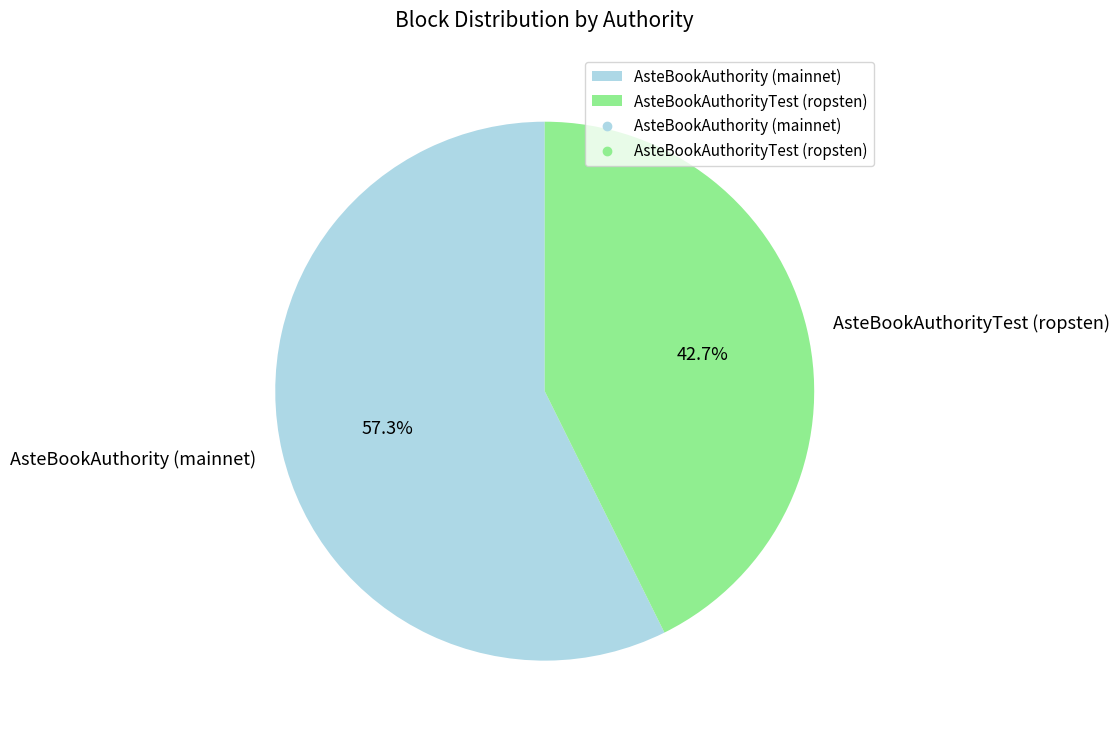

To the nearest percent, what is the difference between the largest and smallest slice percentages?

15%